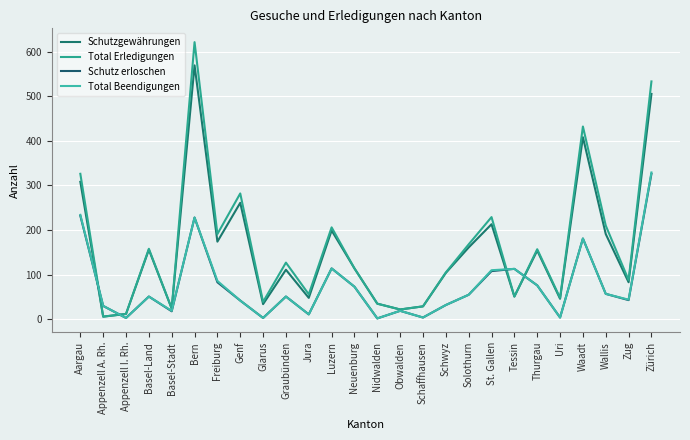

What value does the Schutzgewährungen series have at Zürich, to the nearest 50?

500